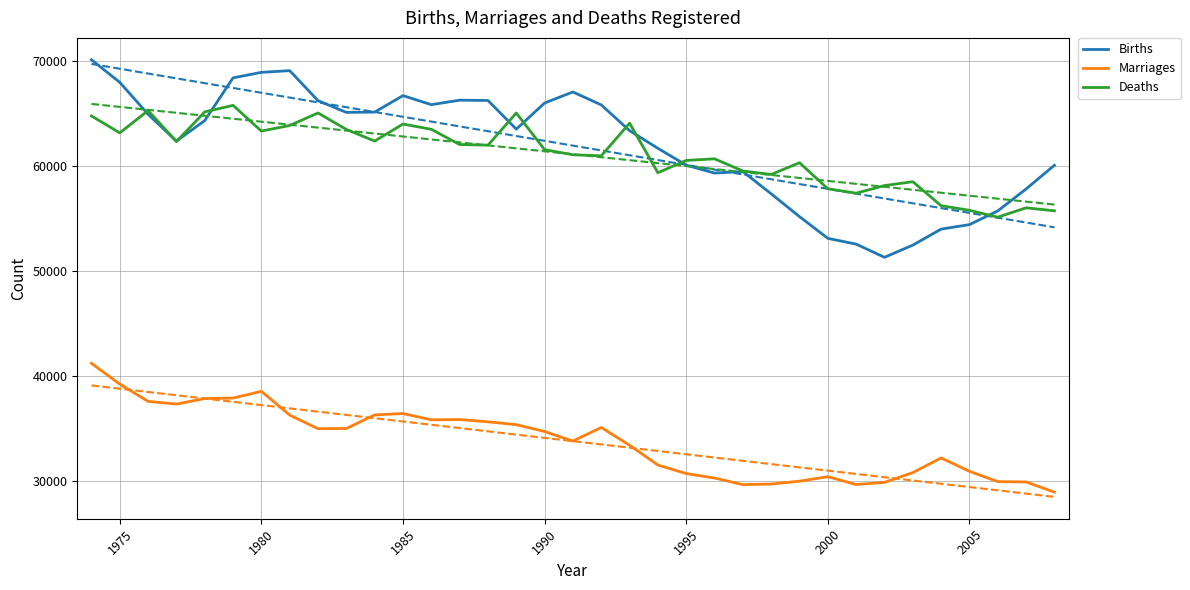

True or false: Births has a value of 60051 at 1995.

True